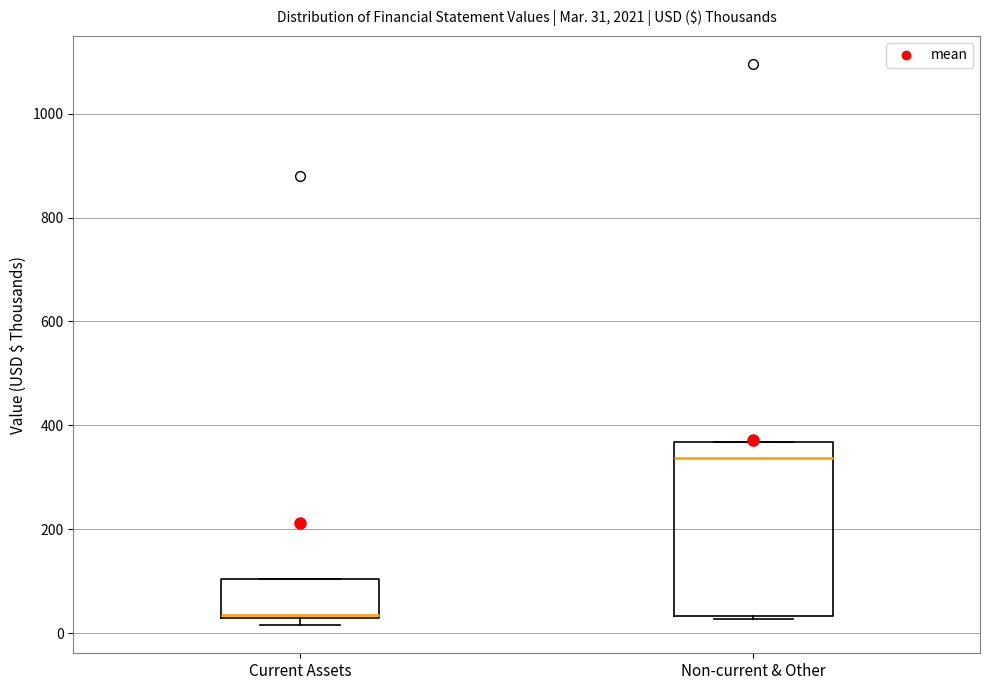

Which box's median line is the lowest?

Current Assets